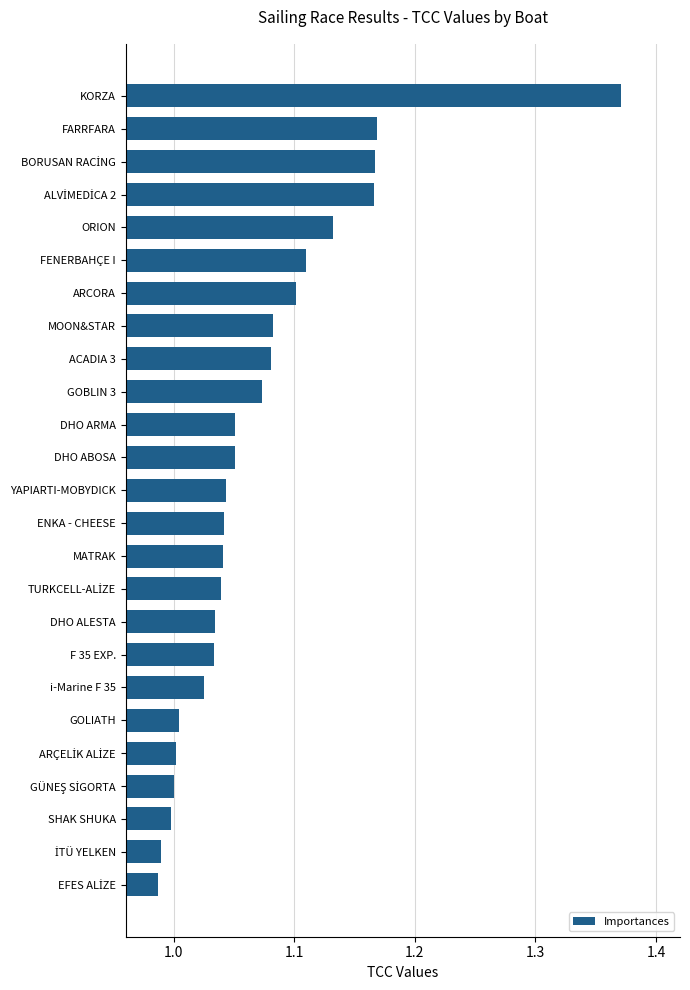

What position from the top is ORION?

5